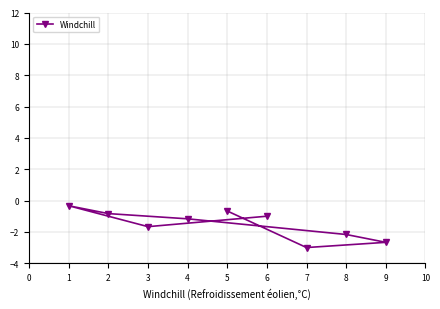

What is the value of the 5th point from the left?

-0.7